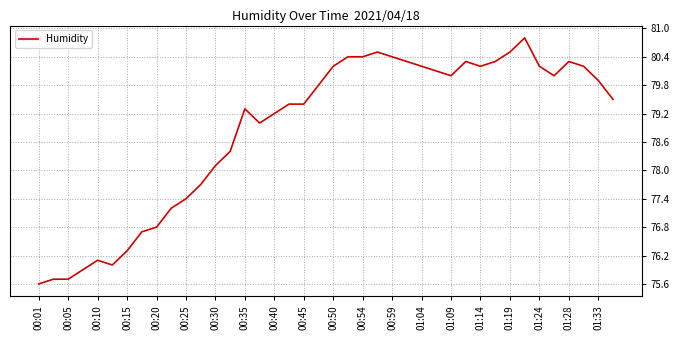

What is the difference between the maximum and minimum values?

5.2